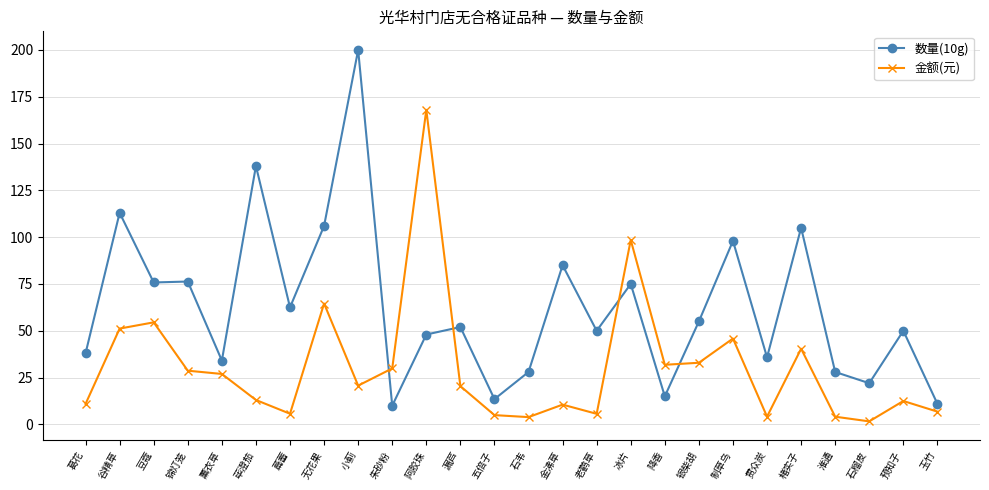

The 金额(元) series shows 29.9 at 朱砂粉. True or false?

True